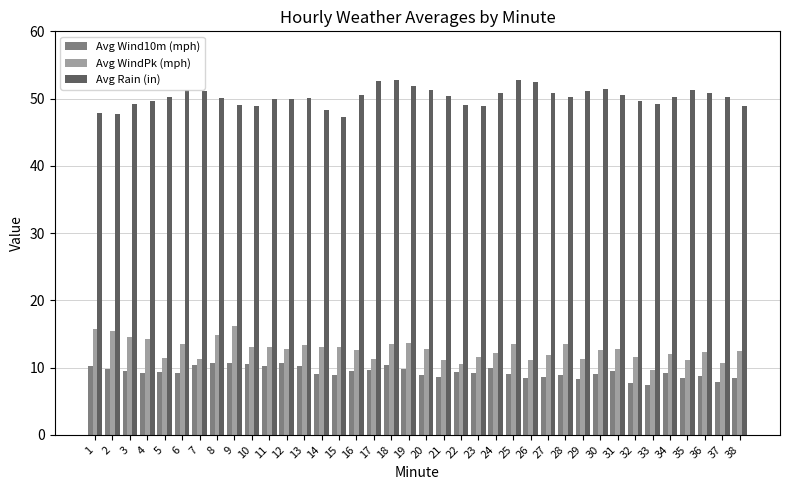

What is the maximum value for Avg WindPk (mph)?

16.2